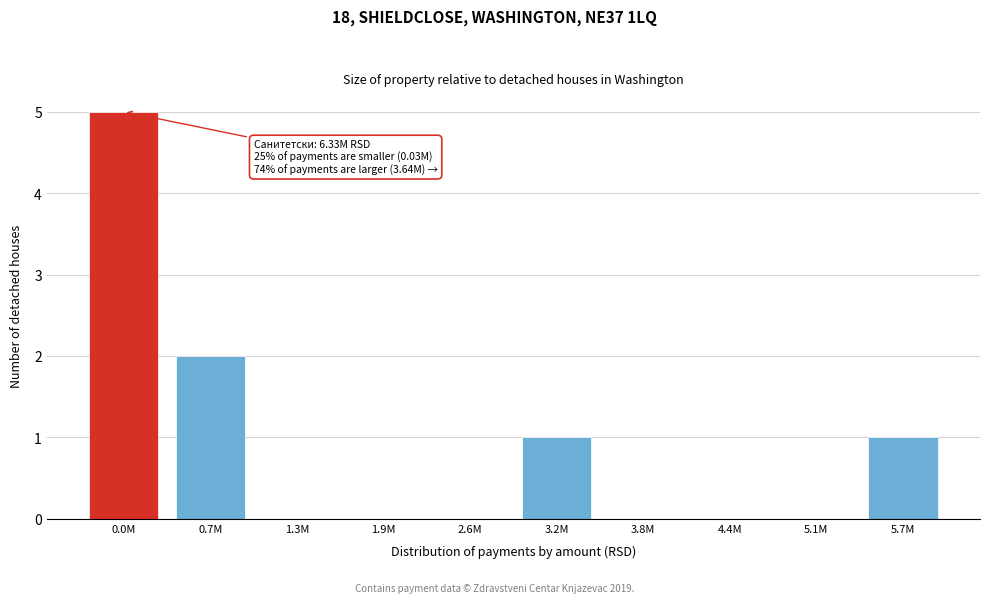

Reading left to right, list all the values displayed in this chart.

0.0M=5	0.7M=2	1.3M=0	1.9M=0	2.6M=0	3.2M=1	3.8M=0	4.4M=0	5.1M=0	5.7M=1